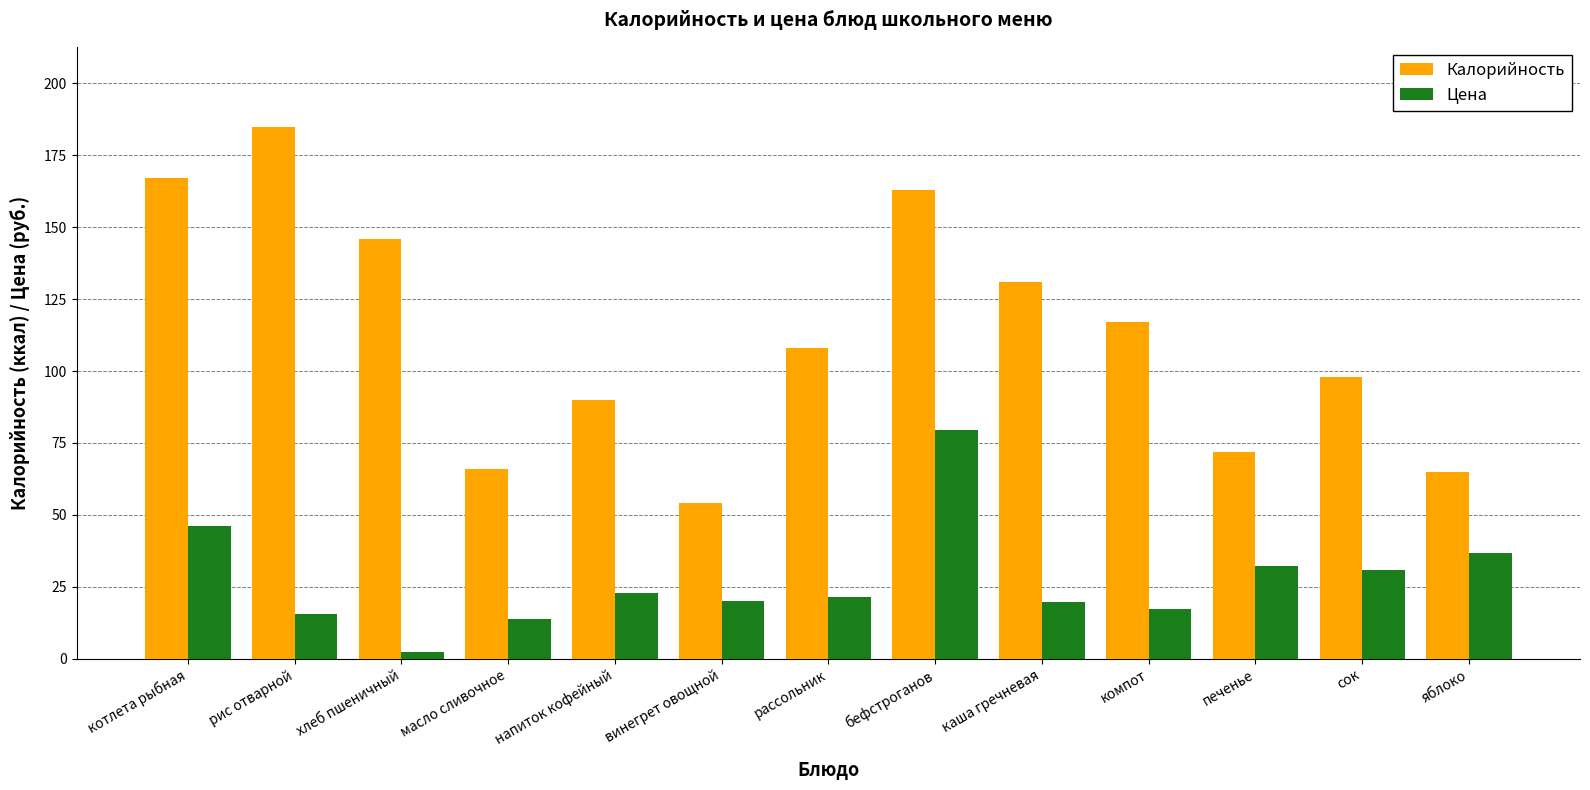

What is the difference between the second highest and minimum values in the Калорийность series?

113.0